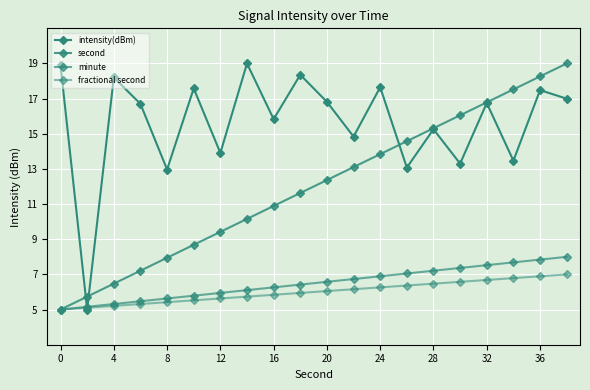

What is the minimum value shown in the chart?

5.0